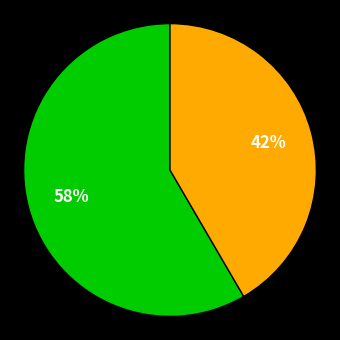

How many segments does this pie chart have?

2